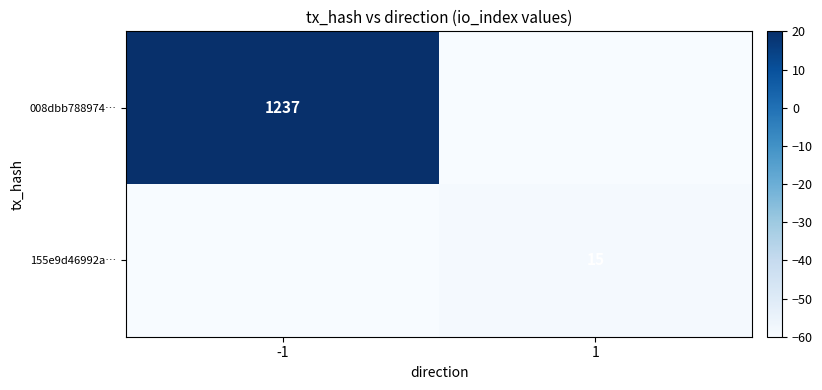

Is it true that 008dbb788974… equals 1696 at -1?

False